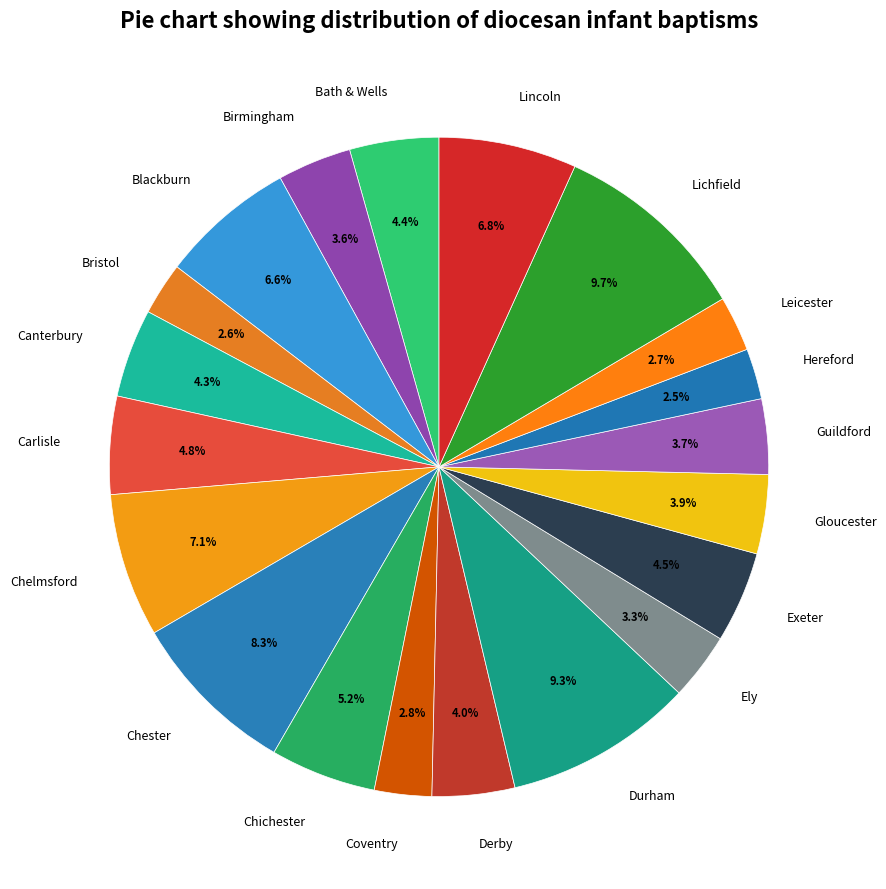

How many slices are in this pie chart?

20